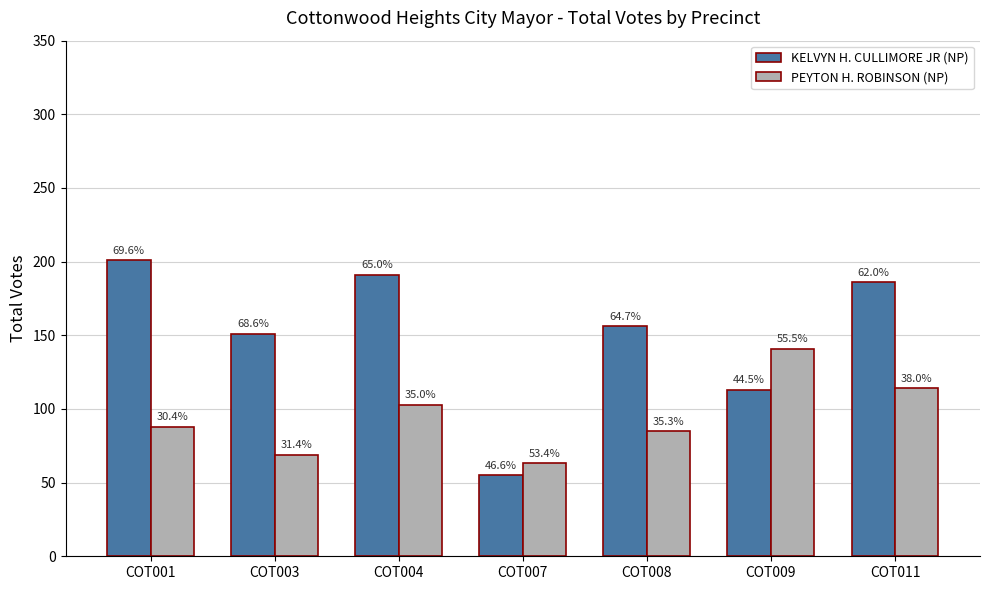

Reading left to right, what are all the values shown in this chart?

KELVYN H. CULLIMORE JR (NP): COT001=201	COT003=151	COT004=191	COT007=55	COT008=156	COT009=113	COT011=186
PEYTON H. ROBINSON (NP): COT001=88	COT003=69	COT004=103	COT007=63	COT008=85	COT009=141	COT011=114